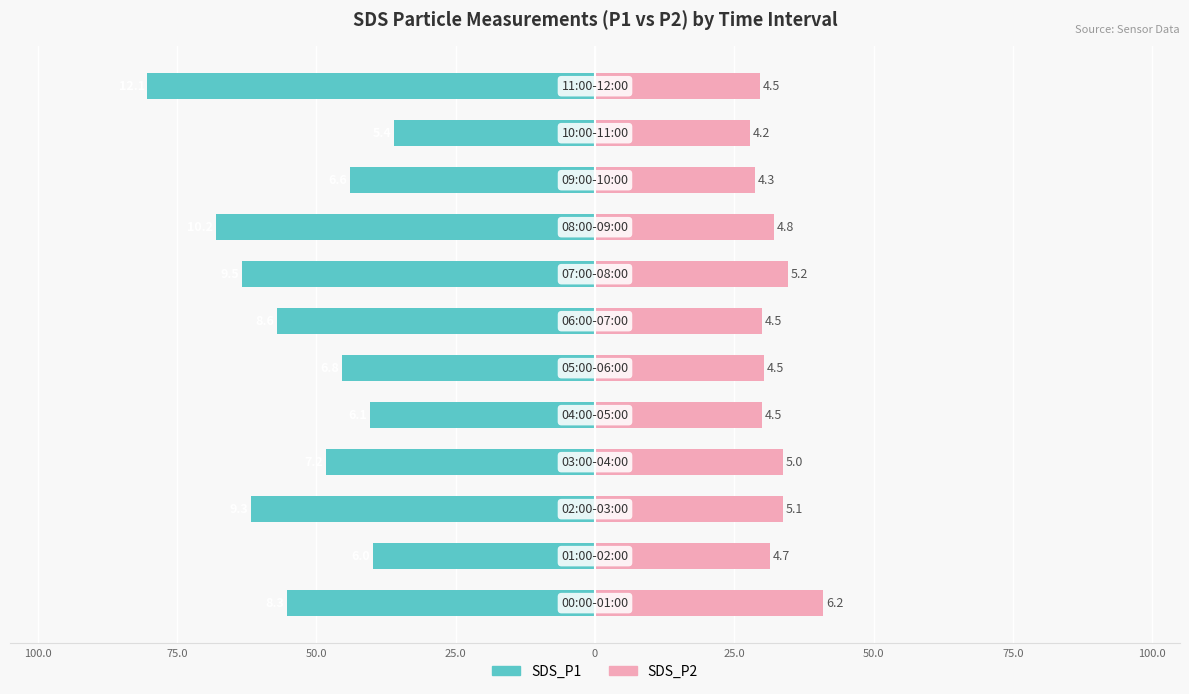

Reading left to right, extract all data points from this chart.

SDS_P1: -55.3	-39.8	-61.8	-48.3	-40.5	-45.3	-57.1	-63.3	-68.0	-44.0	-36.0	-80.3
SDS_P2: 41.0	31.3	33.8	33.7	30.0	30.3	30.0	34.7	32.1	28.8	27.9	29.7